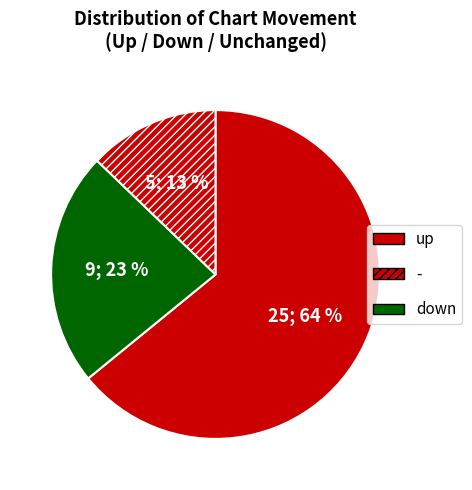

How many slices are in this pie chart?

3